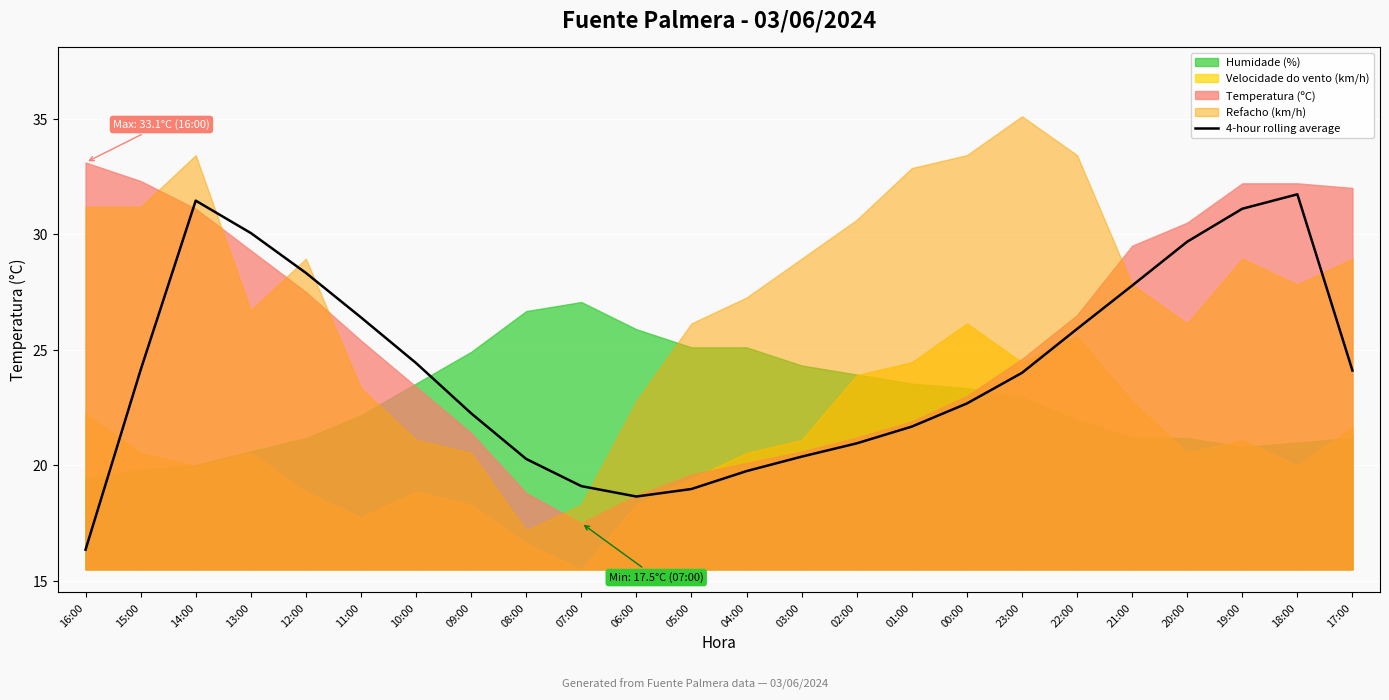

The 4-hour rolling average series shows 11.8 at 19:00. True or false?

False